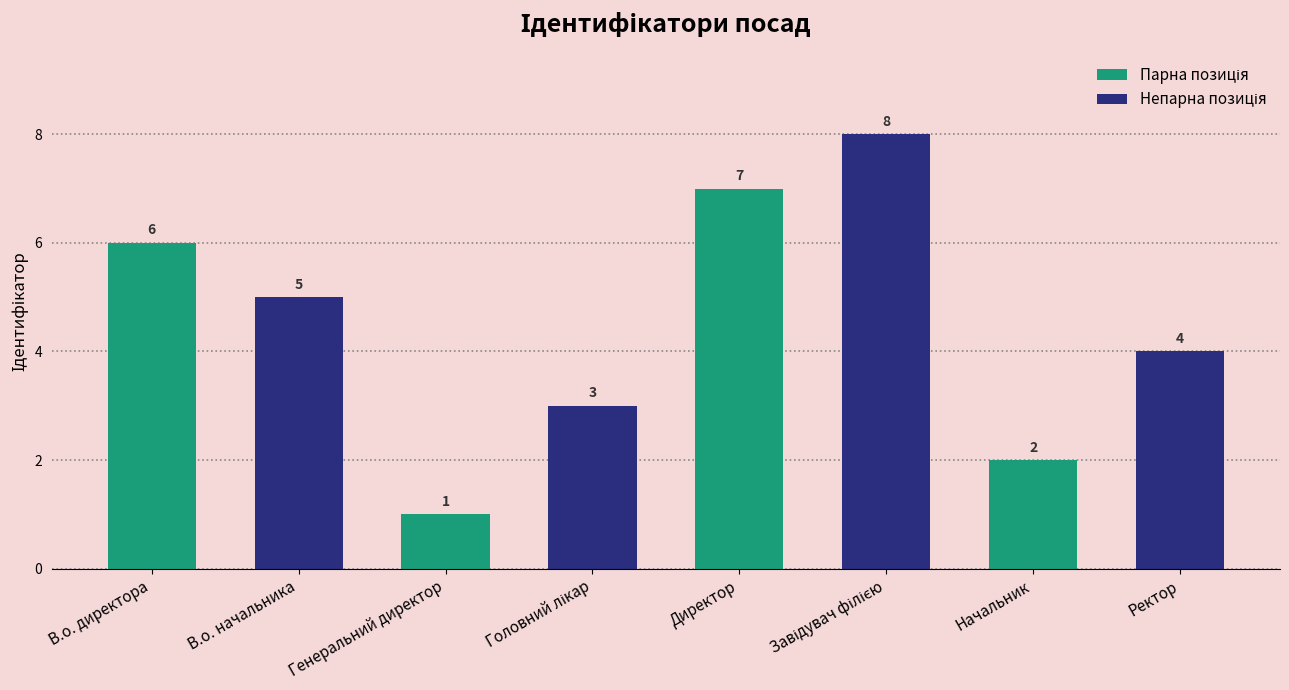

What is the value of the 8th bar from the left?

4